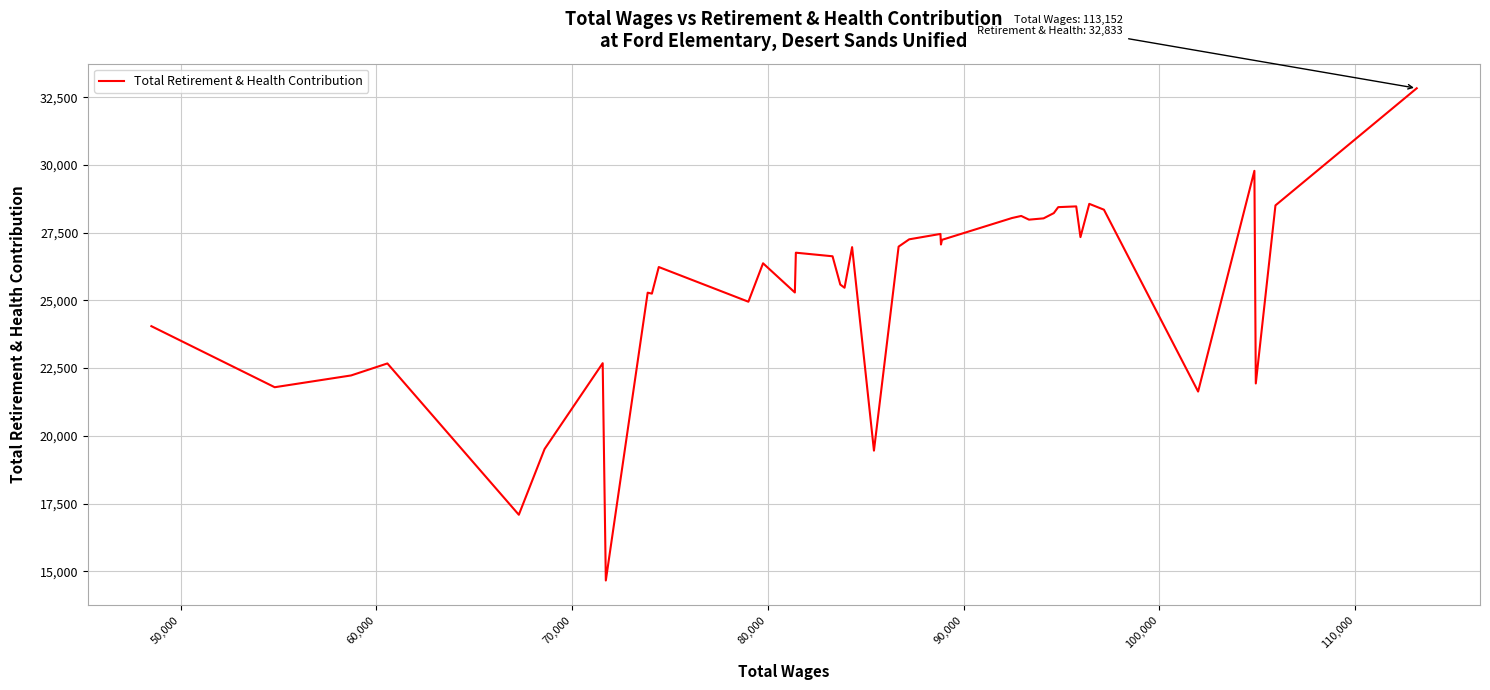

Count the number of data series in this chart.

1